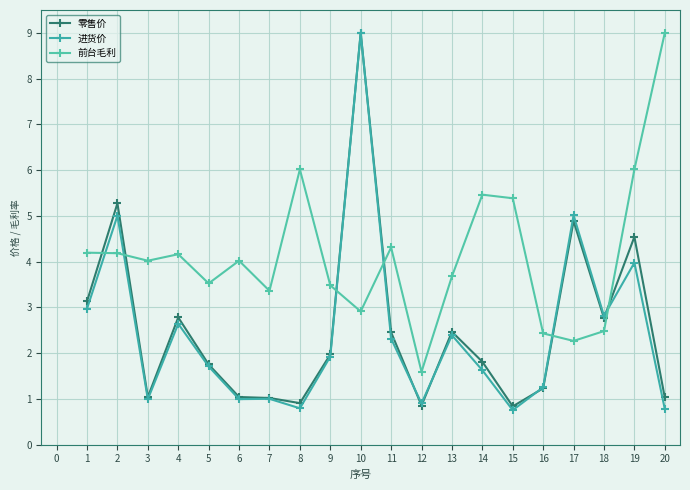

What is the value of the 零售价 point at the 7th from the left?

1.0